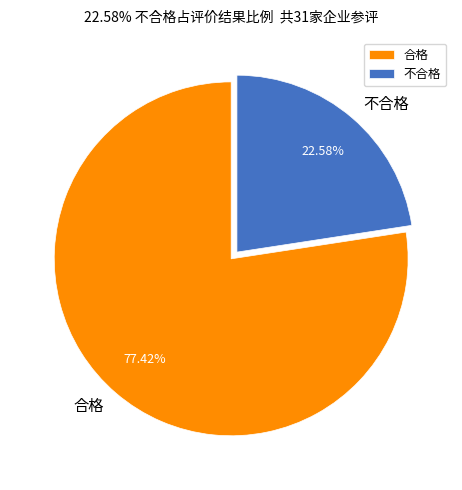

How many segments does this pie chart have?

2